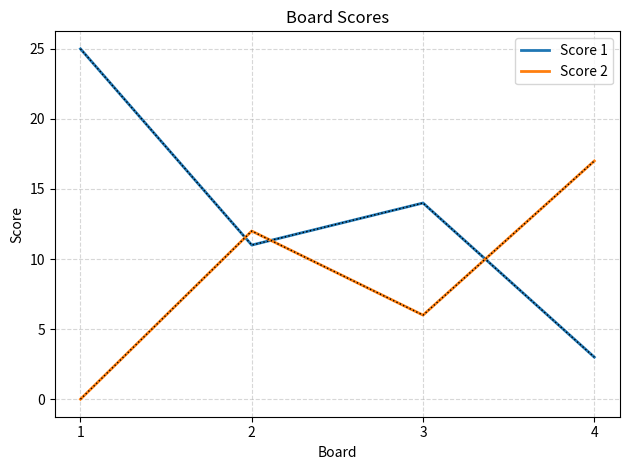

What is the sum of the Score 1 values at 1 and 4?

28